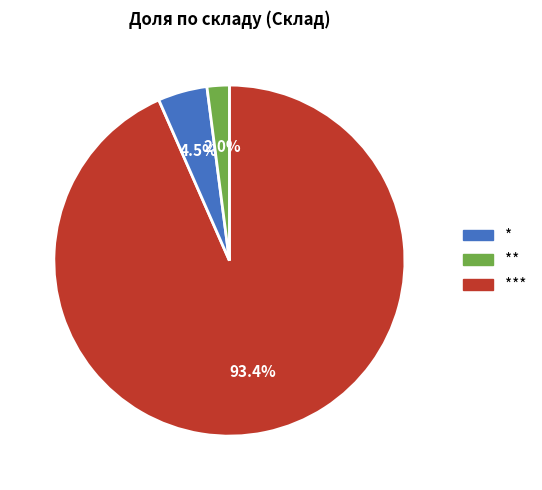

Count the number of slices in the pie.

3